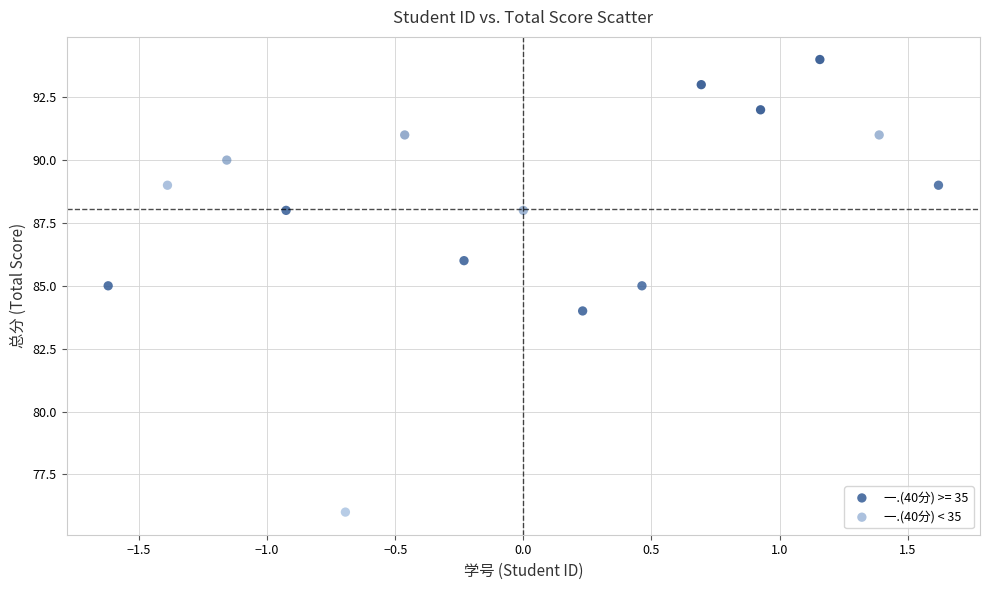

Which series has the largest Y range (max minus min)?

一.(40分) < 35